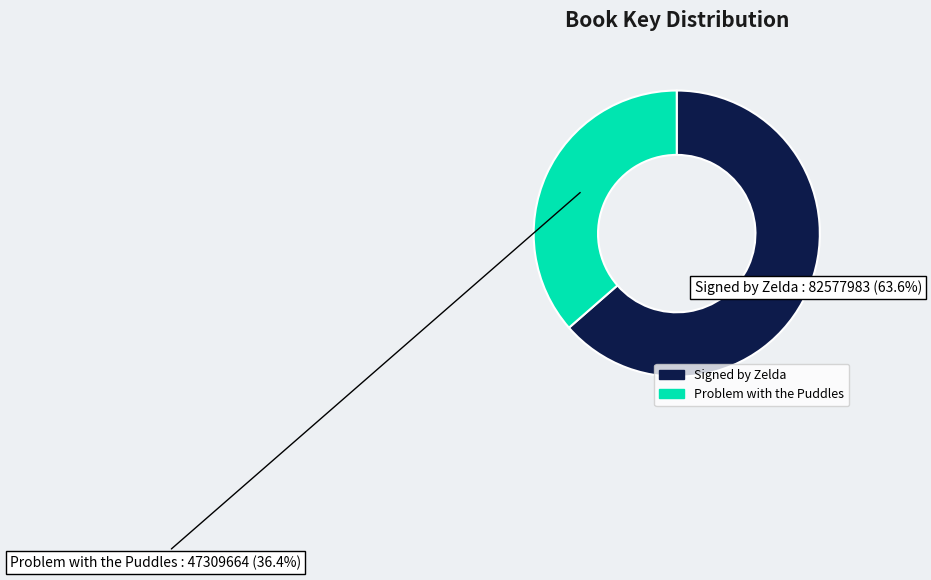

Is it true that Problem with the Puddles is 31% of the pie?

False